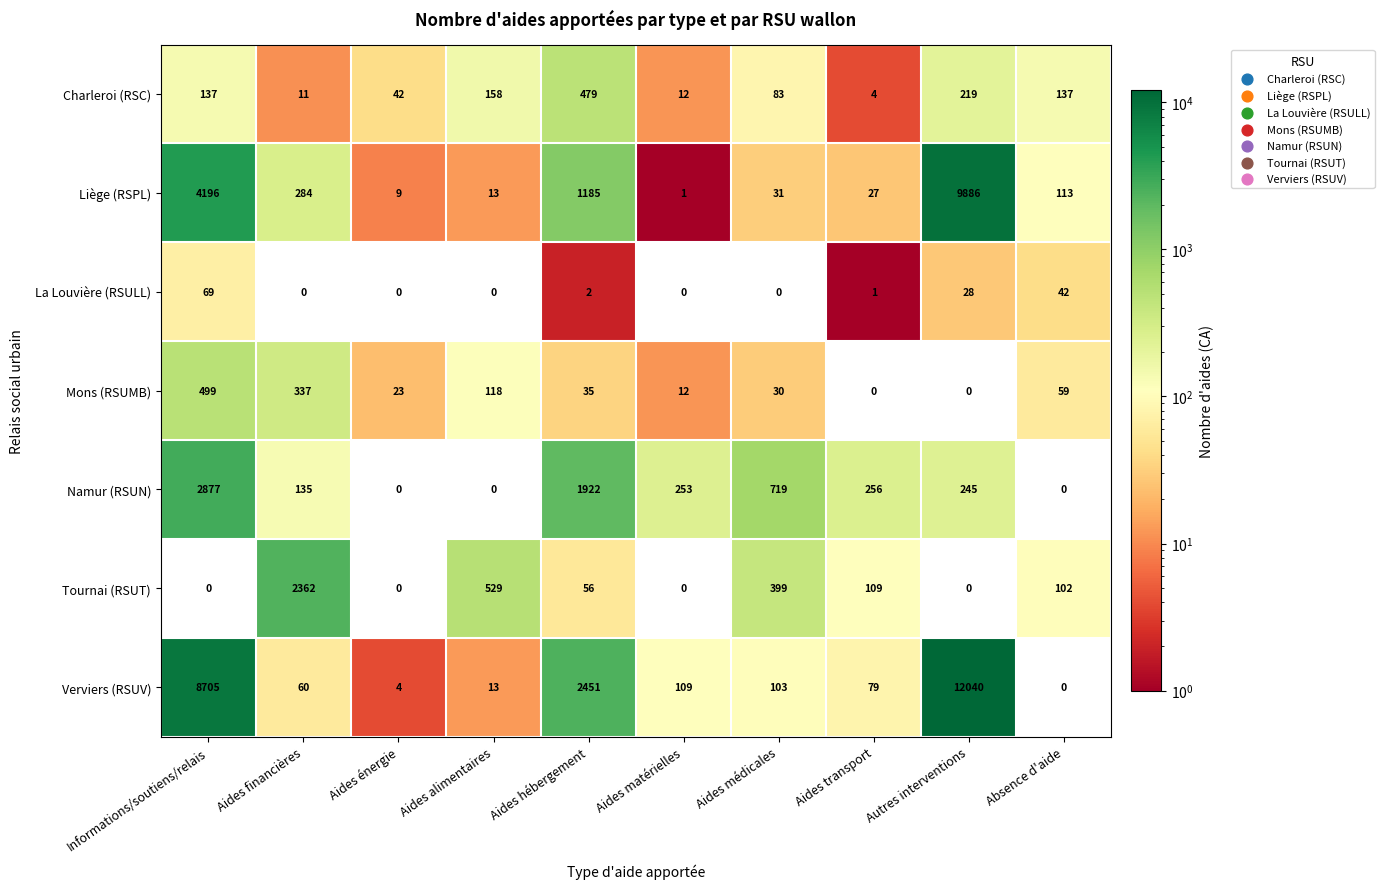

Which series has the widest spread of values?

Verviers (RSUV)